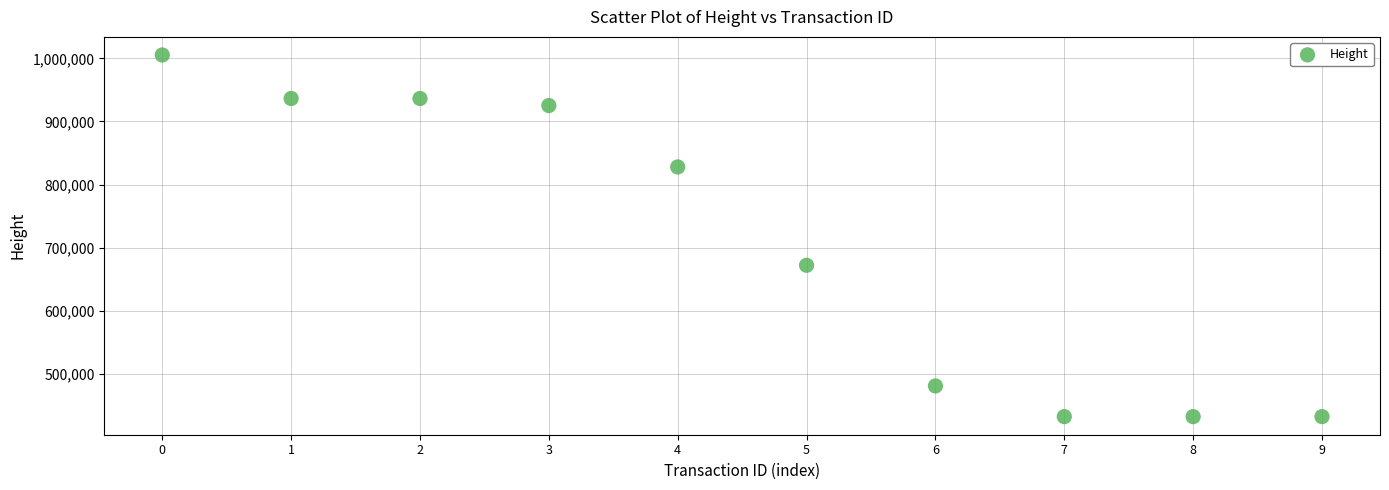

What Y value in the scatter plot is closest to 718590?

671802